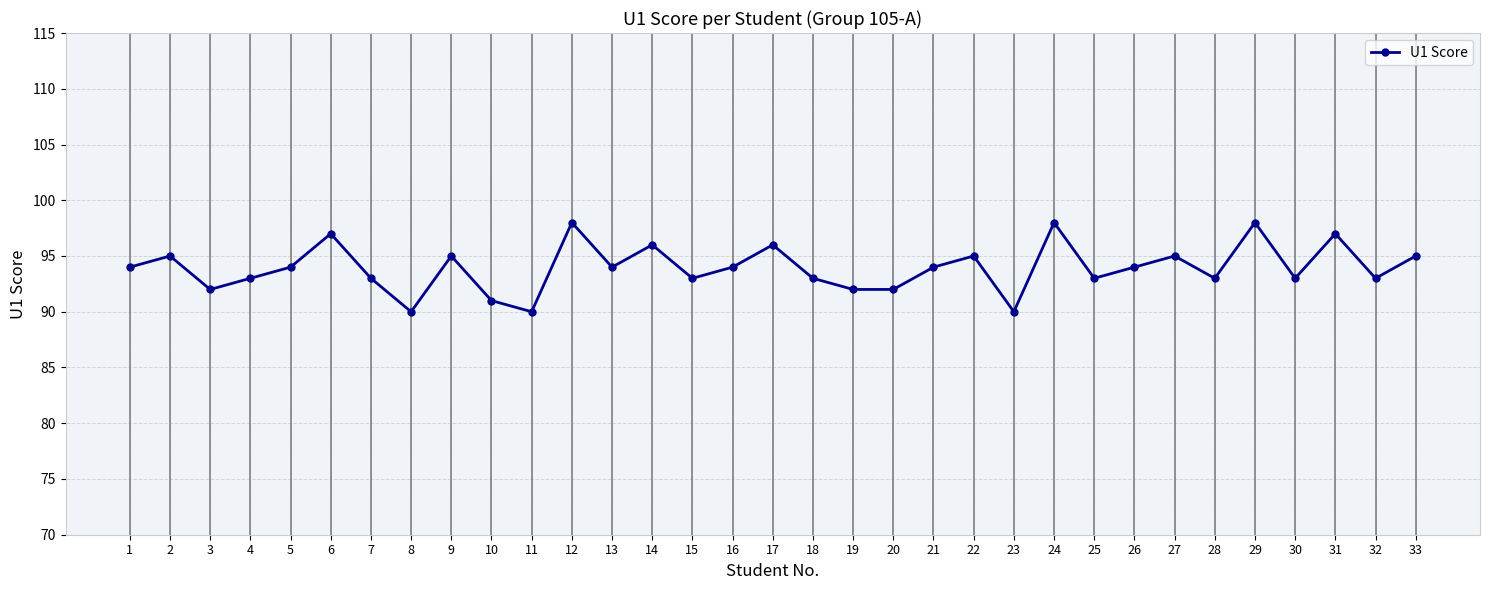

How many series are shown in this chart?

1